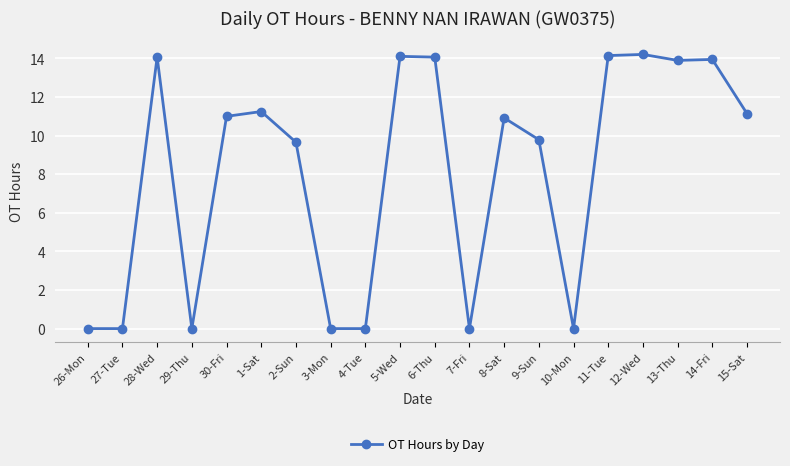

What is the label of the 3rd point from the right?

13-Thu